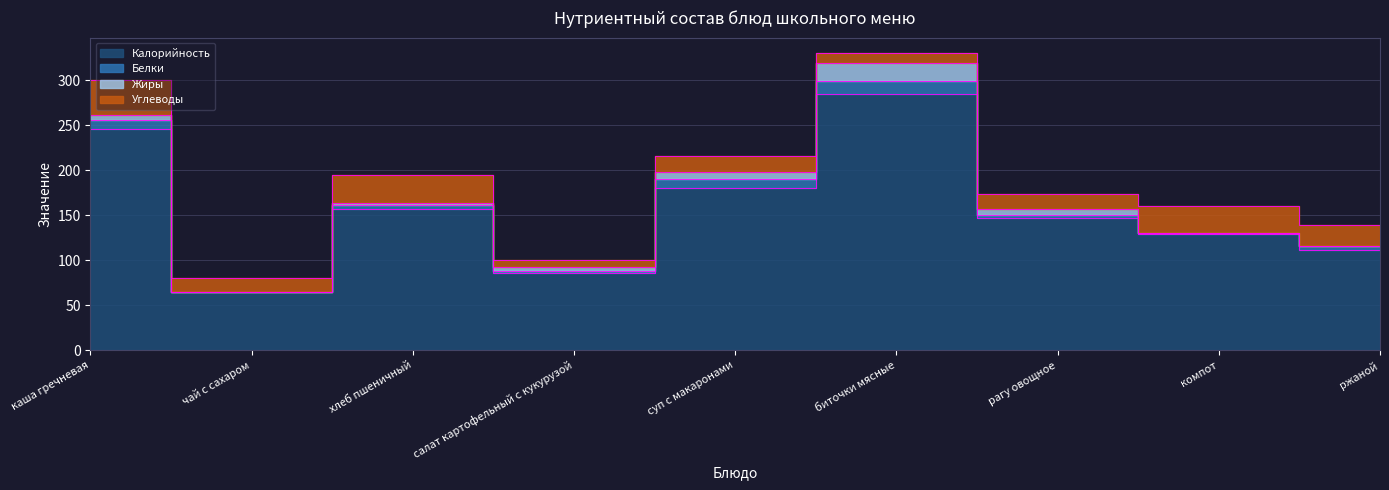

How many data points does each series have?

9